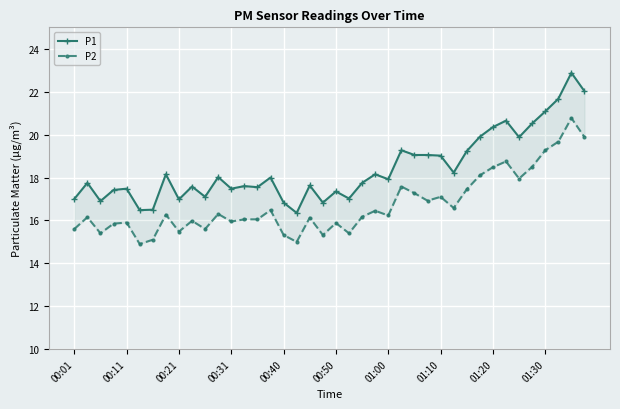

List the series in order of their peak value, highest first.

P1, P2